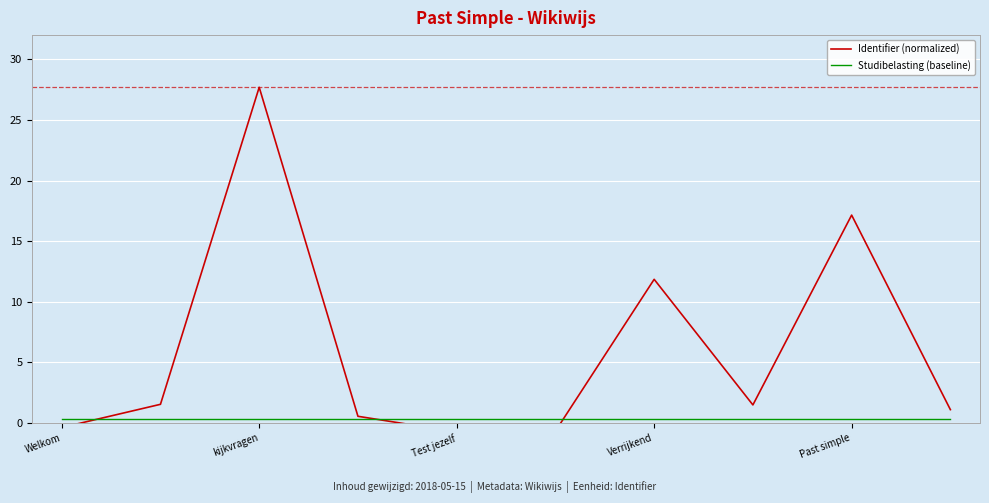

Does the chart display data point markers on the line(s)?

No